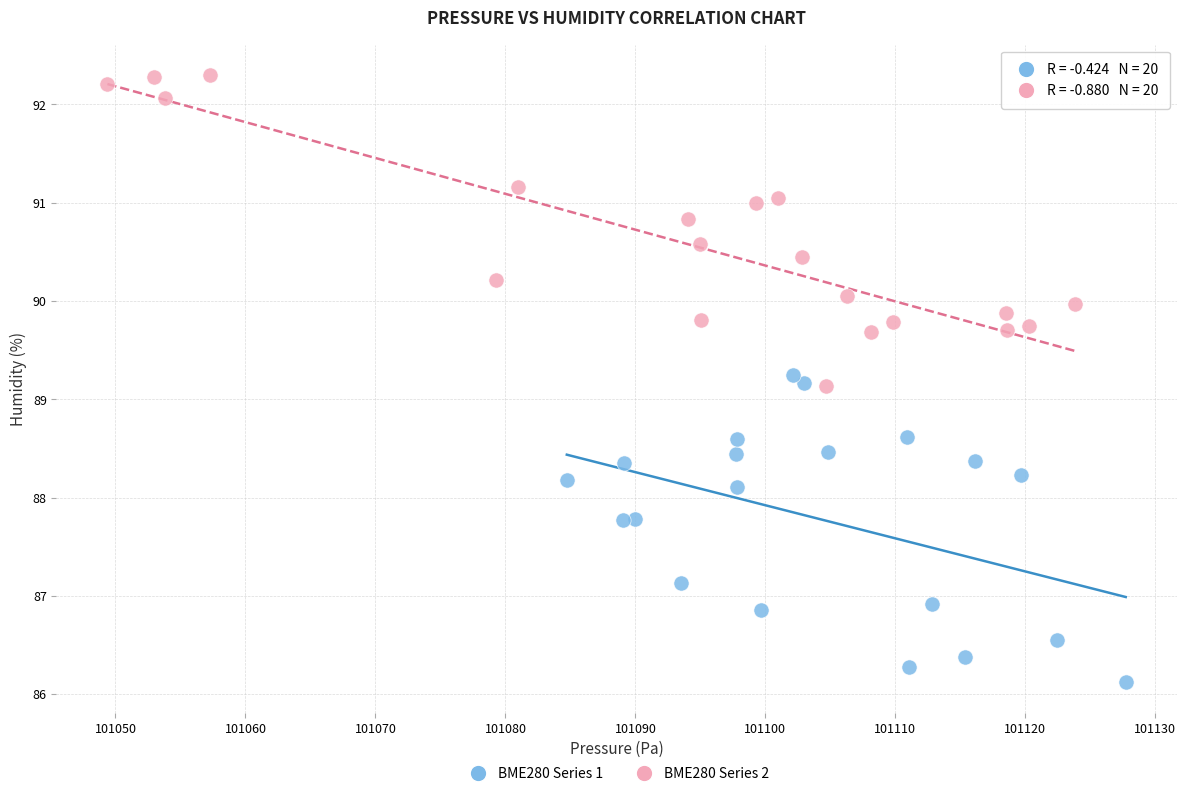

Which series contains the lowest Y value?

BME280 Series 1